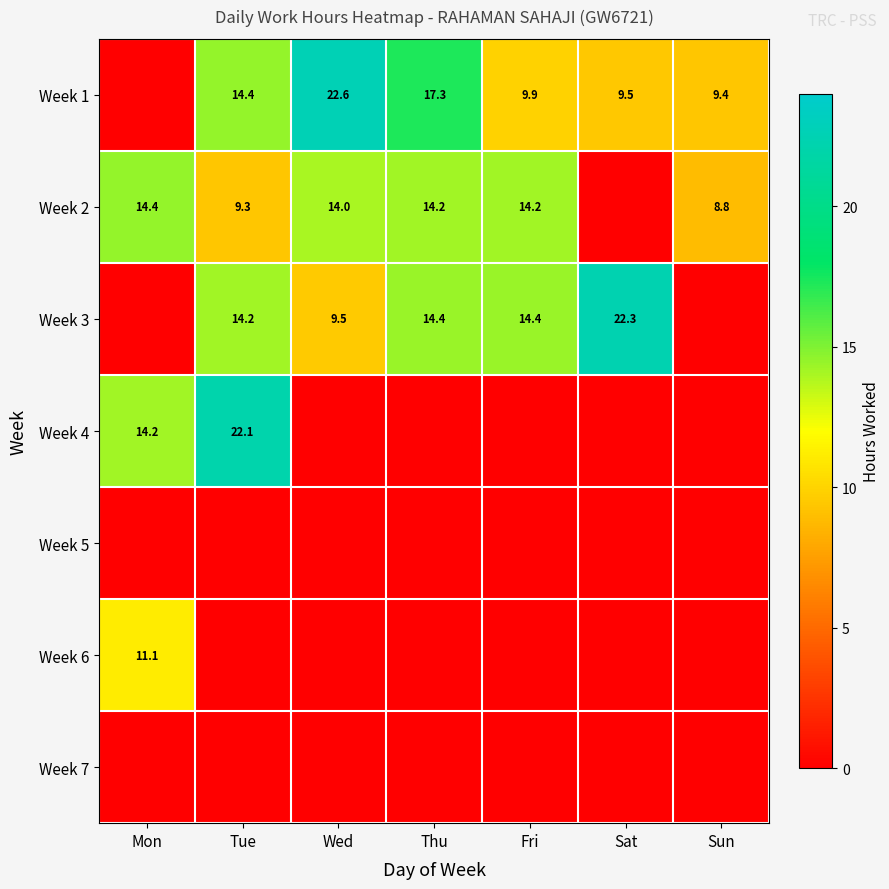

What is the sum of the Week 1 values at Sat and Sun?

18.9